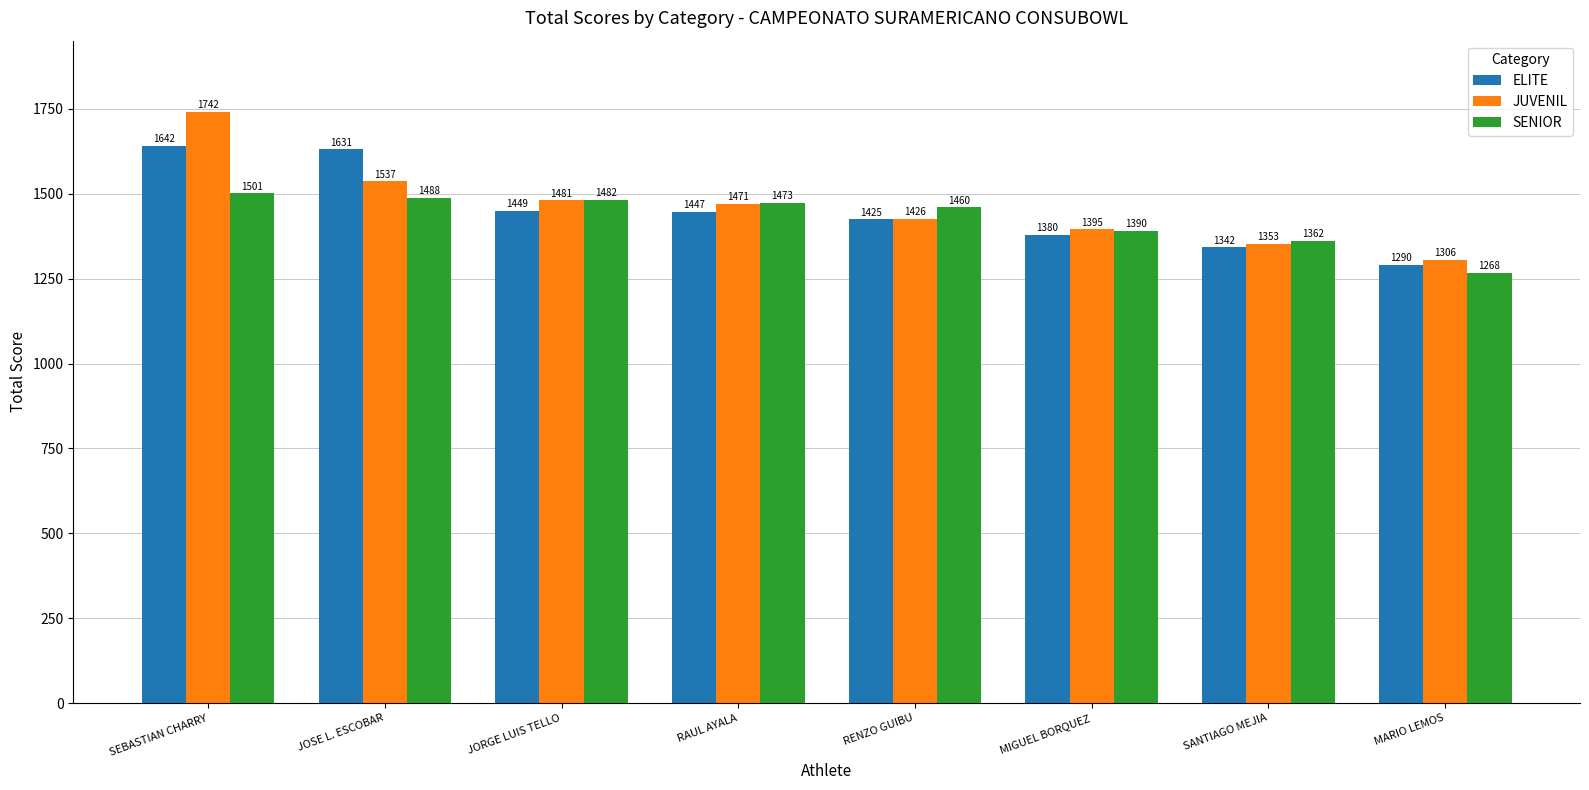

How many values in the SENIOR series are below 1473?

4